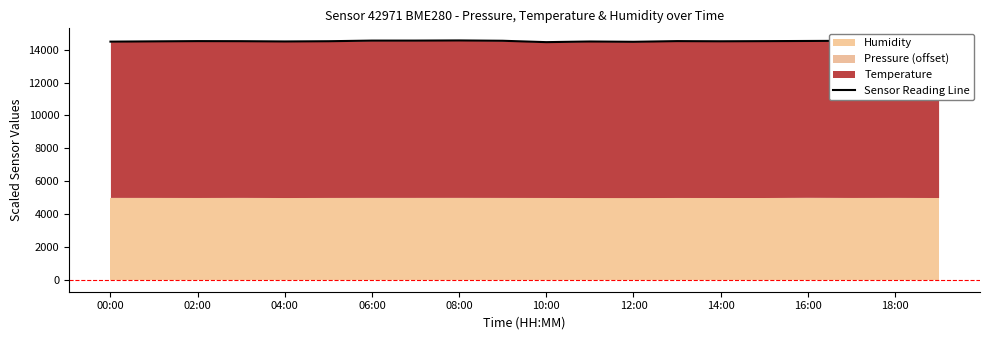

Read the value at 04:00.

14498.0